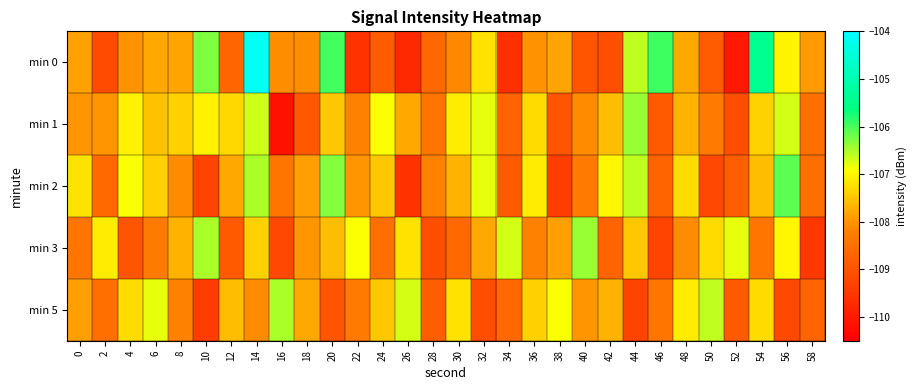

How many series are shown in this chart?

5